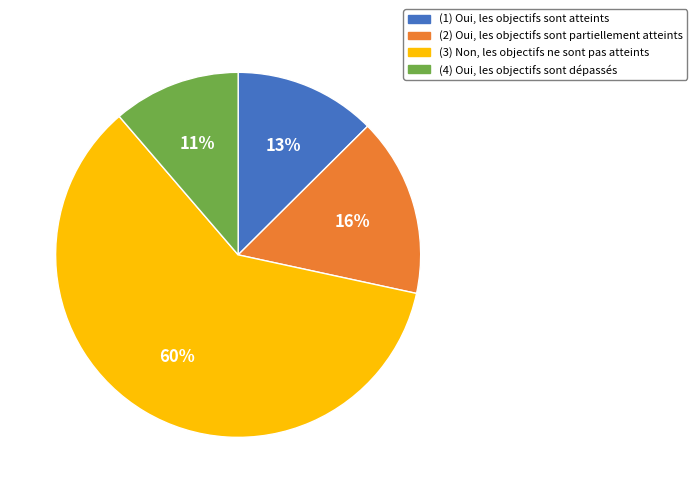

Which has a higher value, (1) or (4)?

(1)